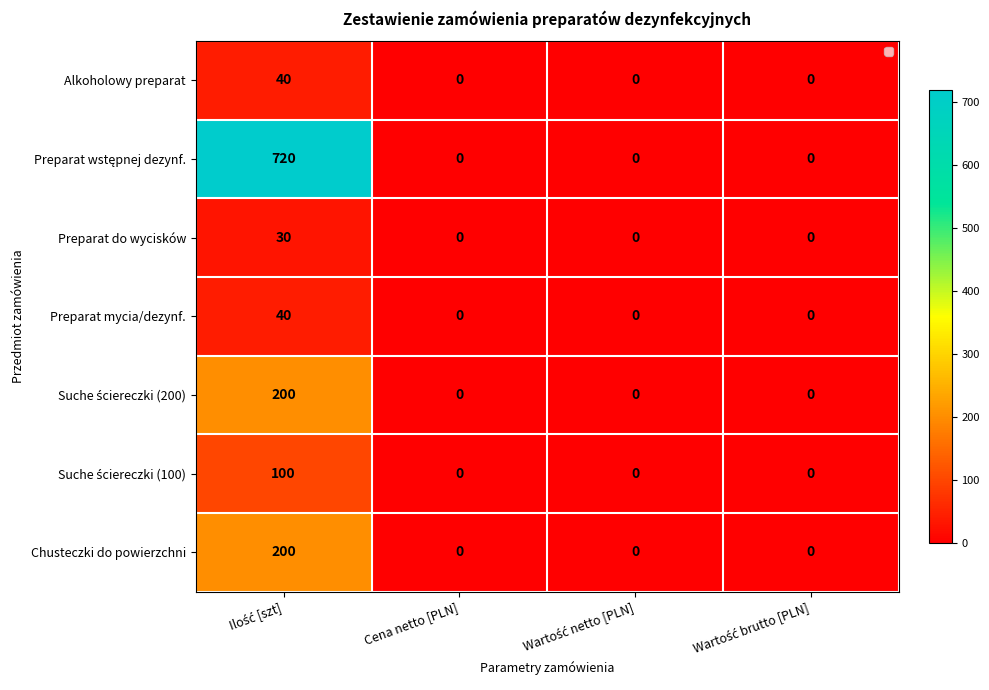

The Preparat wstępnej dezynf. series shows 959 at Ilość [szt]. True or false?

False